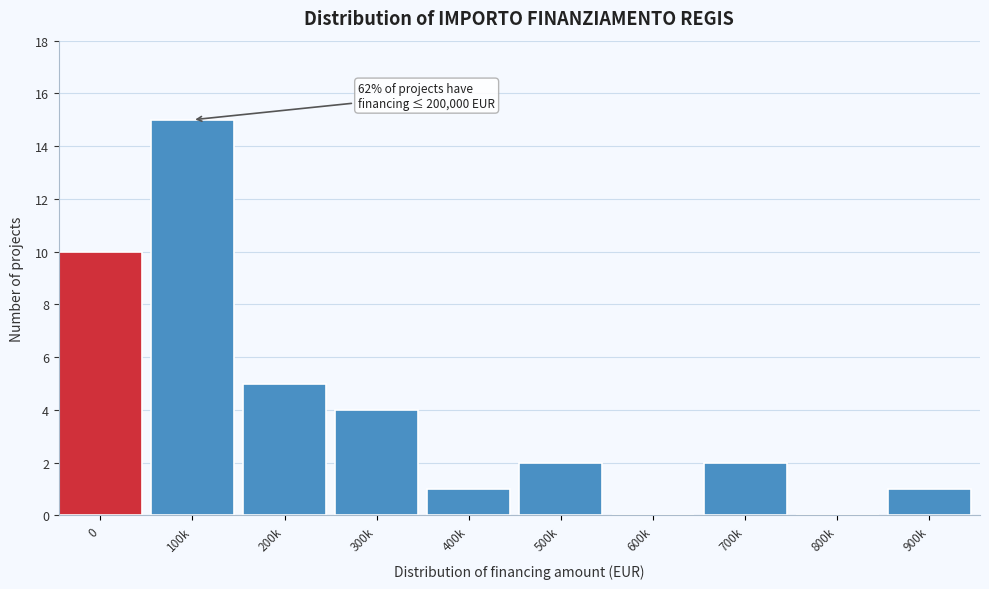

Reading left to right, list all the values displayed in this chart.

0=10	100k=15	200k=5	300k=4	400k=1	500k=2	600k=0	700k=2	800k=0	900k=1